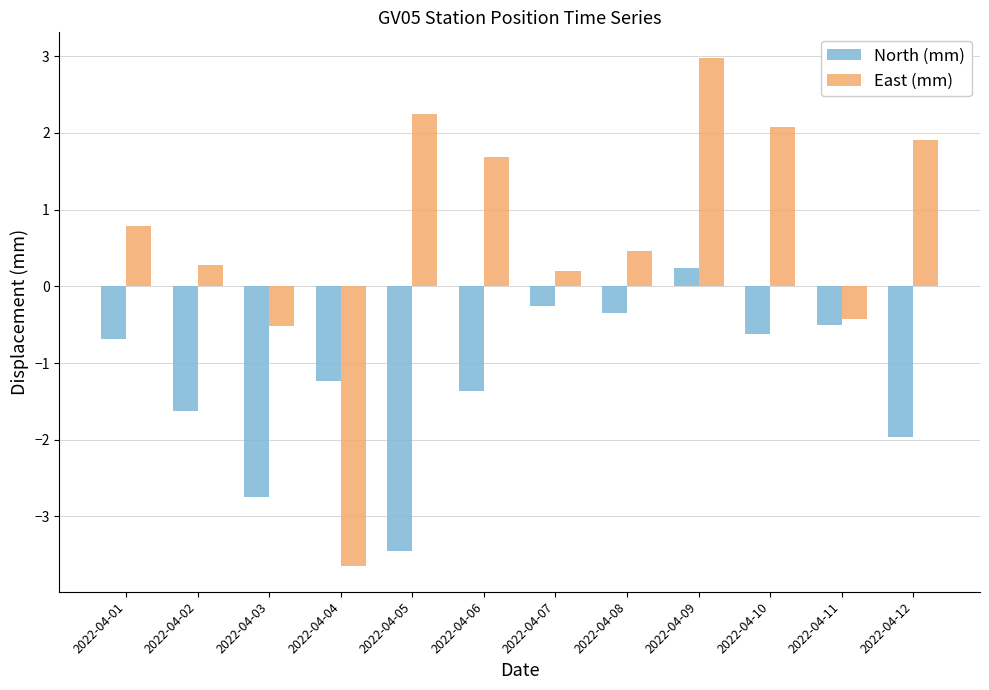

The East (mm) series shows 1.9 at 2022-04-12. True or false?

True